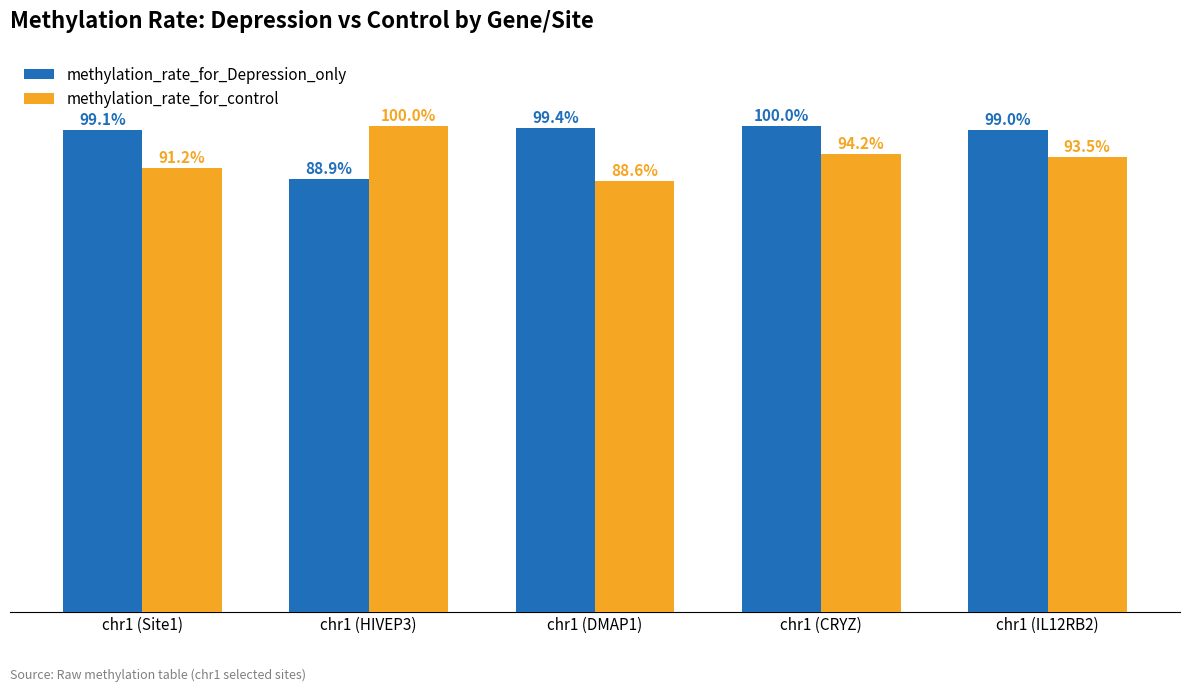

What are all the series names shown in the legend?

methylation_rate_for_Depression_only, methylation_rate_for_control